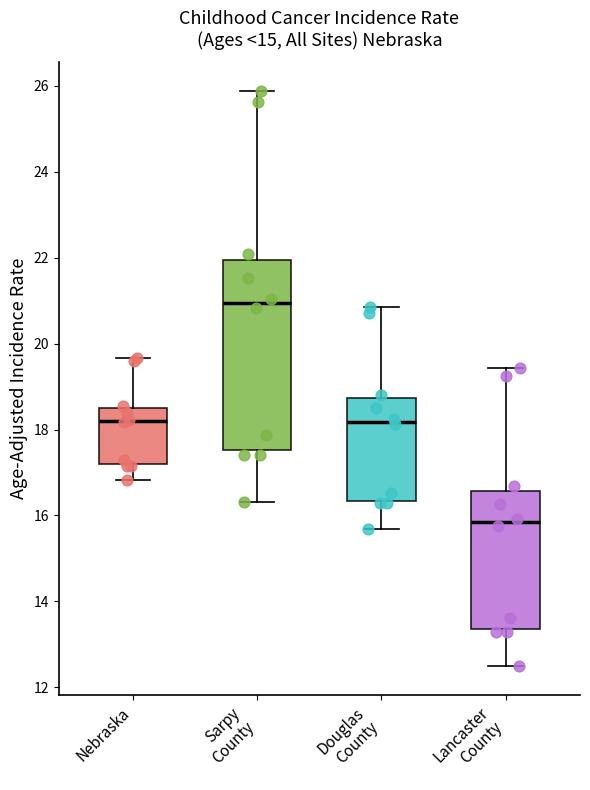

Reading left to right, read every box against the y-axis: the position of its median line, the range the box covers, and the ends of its whiskers. The values are not printed on the chart, so give them approximately, as read against the axis.

Nebraska: median 18.2, box 17.2 to 18.6, whiskers 16.8 to 19.6
Sarpy County: median 21.0, box 17.6 to 22.0, whiskers 16.4 to 25.8
Douglas County: median 18.2, box 16.4 to 18.8, whiskers 15.6 to 20.8
Lancaster County: median 15.8, box 13.4 to 16.6, whiskers 12.4 to 19.4